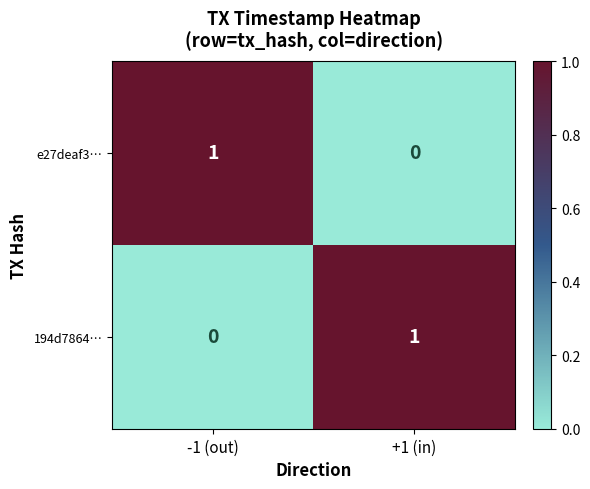

True or false: 194d7864… has a value of 0 at -1 (out).

True